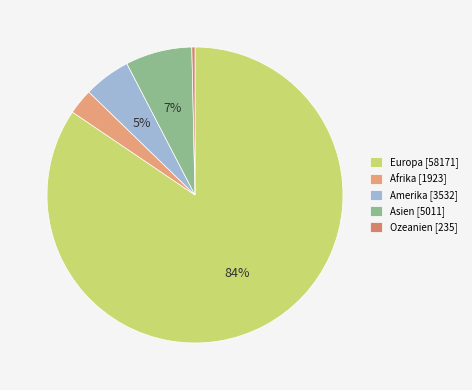

Is it true that Europa is 84% of the pie?

True